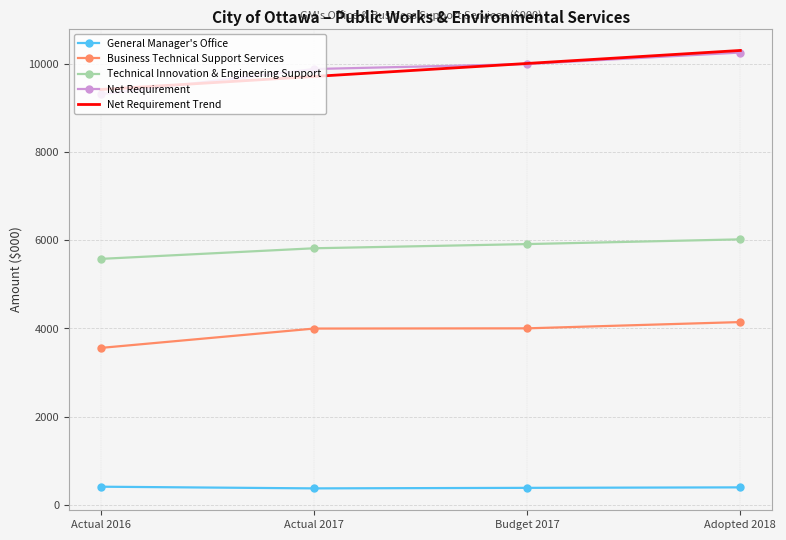

Is the value of Net Requirement at Actual 2016 greater than the value of Net Requirement Trend at Actual 2016?

No